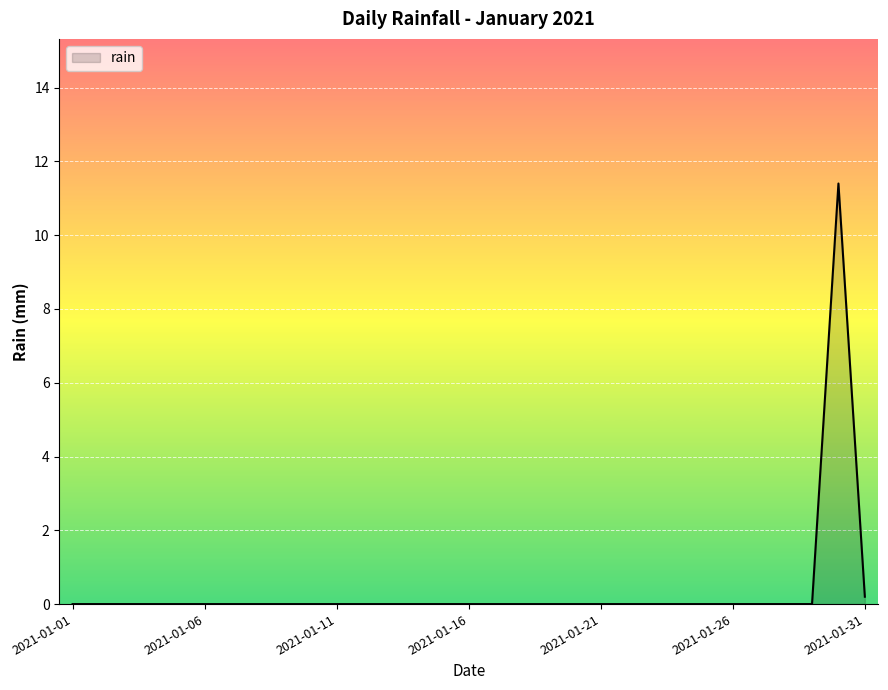

What is the maximum value shown in the chart?

11.4